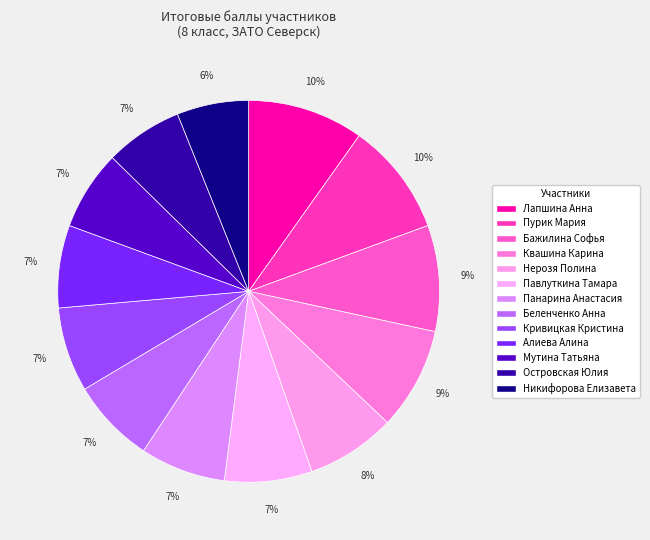

What is the ratio of the value at Пурик Мария to the value at Алиева Алина?

1.4